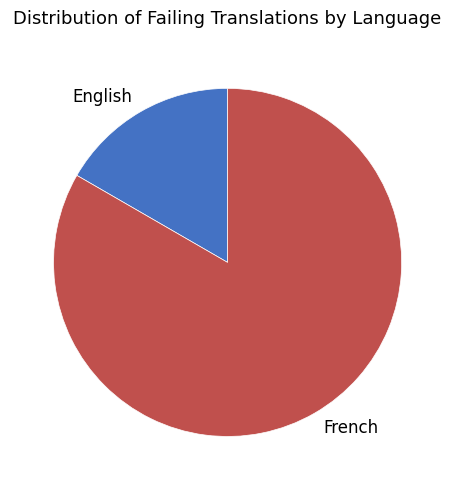

Is it true that English is 31% of the pie?

False